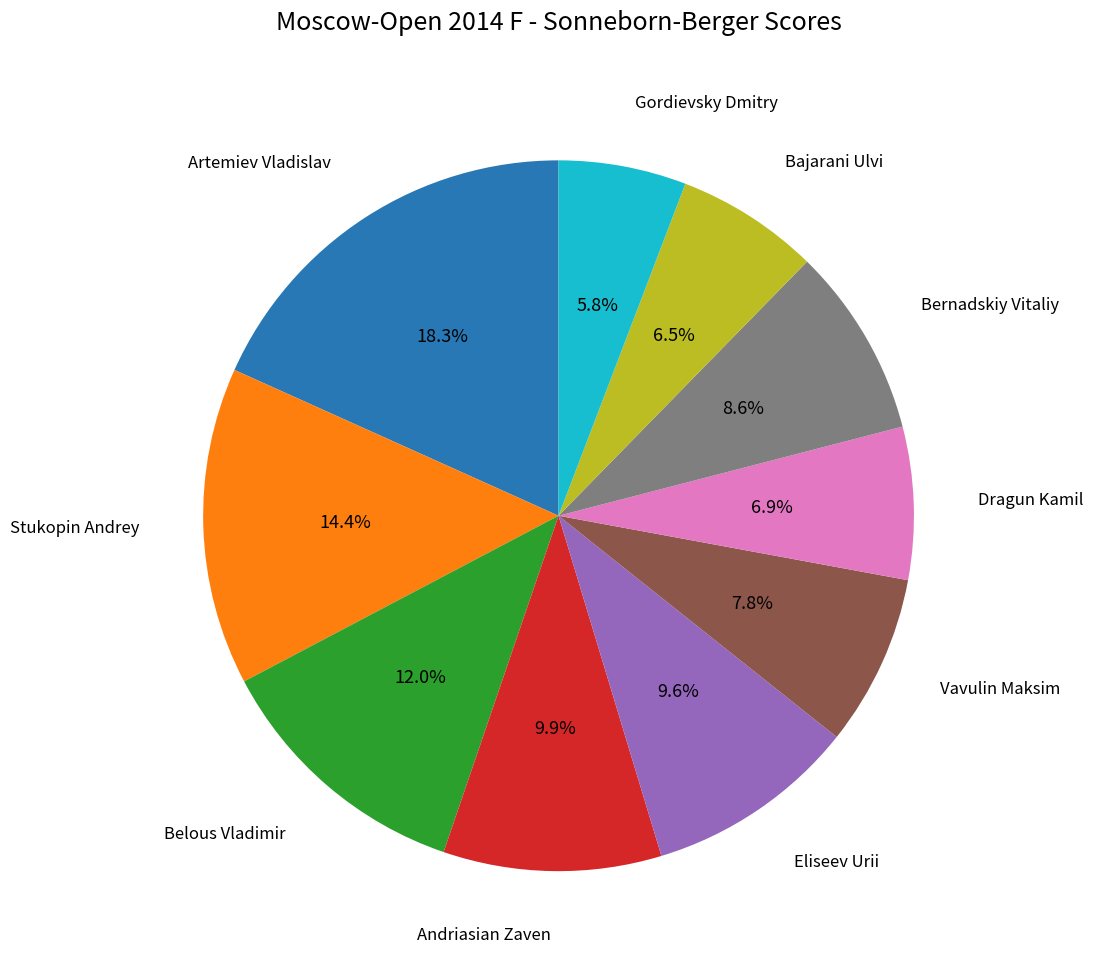

Does any single category account for the majority?

No